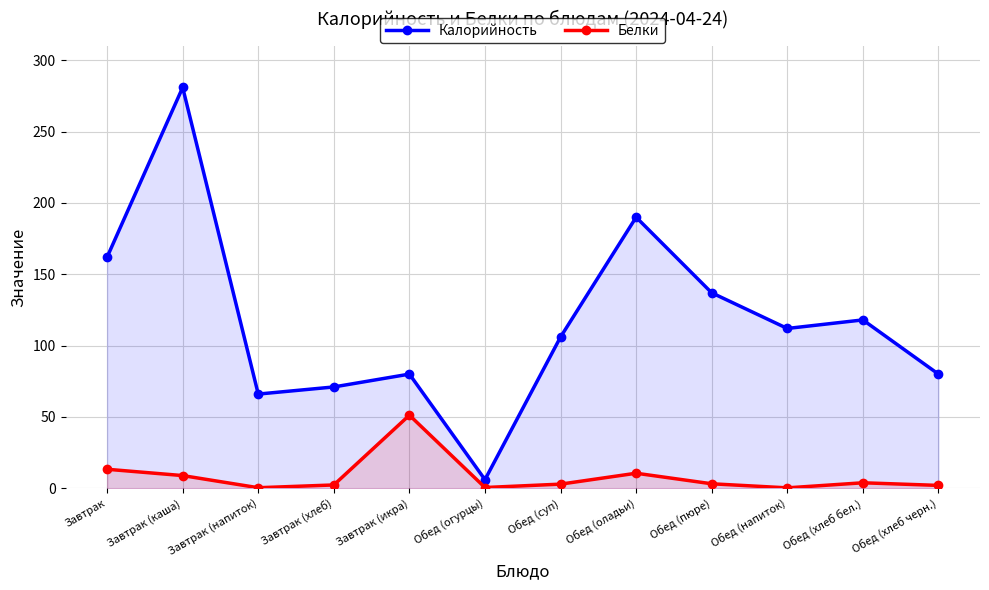

At Обед (напиток), list the series in order from smallest to largest.

Белки, Калорийность